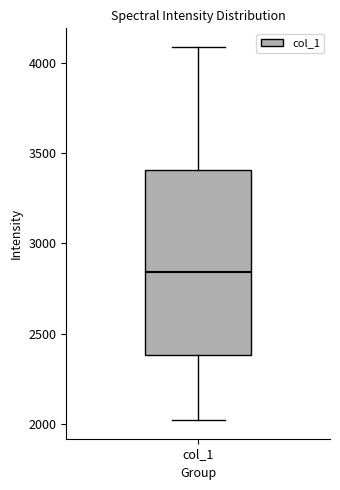

Where does the lower whisker of the box for col_1 end on the y-axis? The values are not printed on the chart, so give them approximately, as read against the axis.

2000